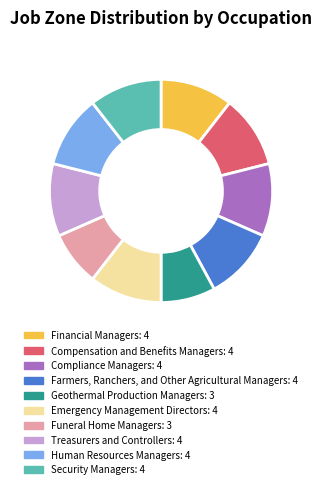

Which has a higher value, Farmers, Ranchers, and Other Agricultural Managers or Geothermal Production Managers?

Farmers, Ranchers, and Other Agricultural Managers